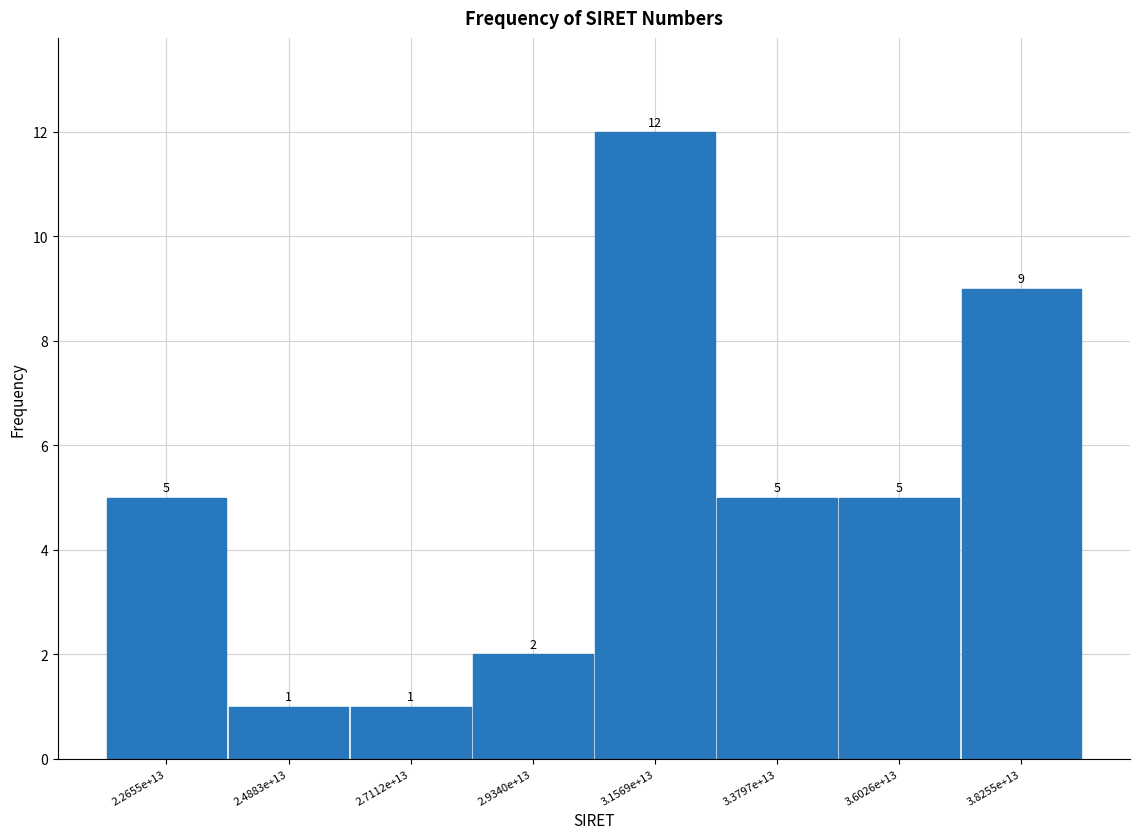

Reading right to left, transcribe all the data shown in this chart.

9	5	5	12	2	1	1	5